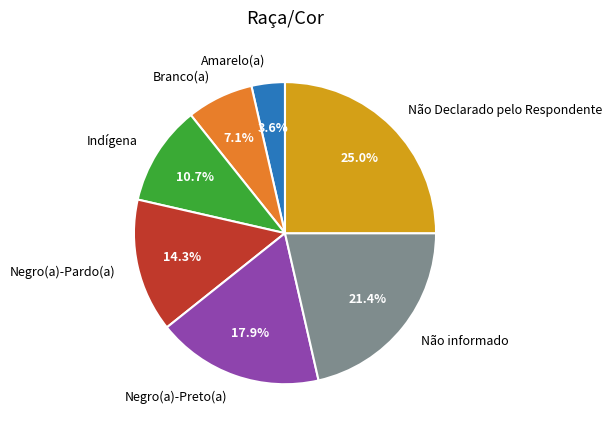

The Não informado slice represents 21% of the pie. True or false?

True